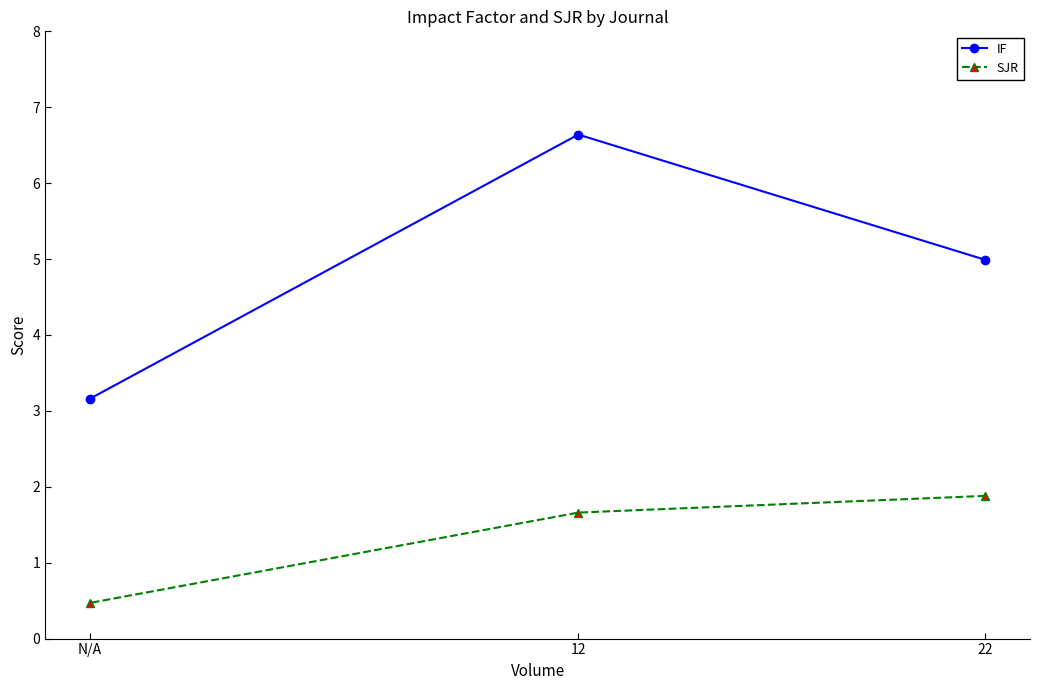

What position from the left is 12?

2